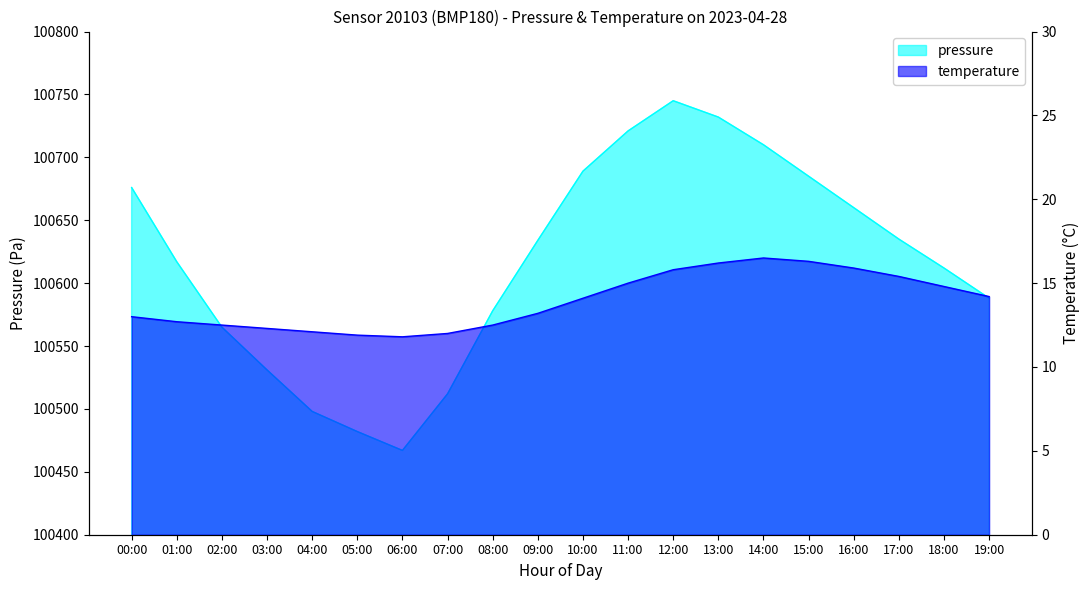

Where is the first local minimum for temperature?

06:00